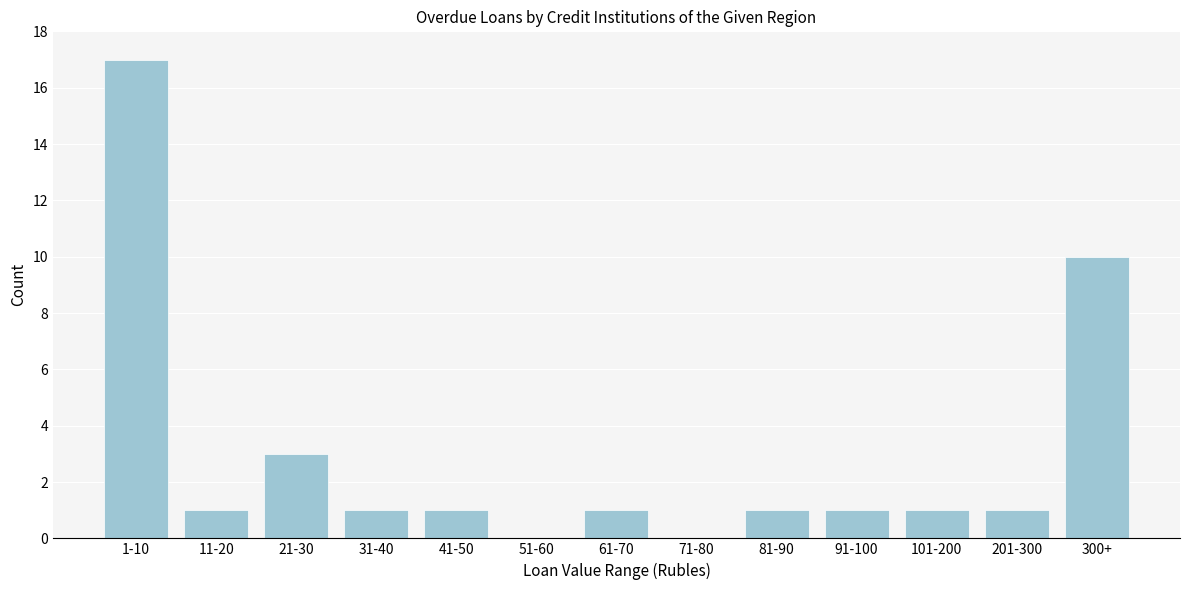

Reading right to left, list all the values displayed in this chart.

300+=10	201-300=1	101-200=1	91-100=1	81-90=1	71-80=0	61-70=1	51-60=0	41-50=1	31-40=1	21-30=3	11-20=1	1-10=17